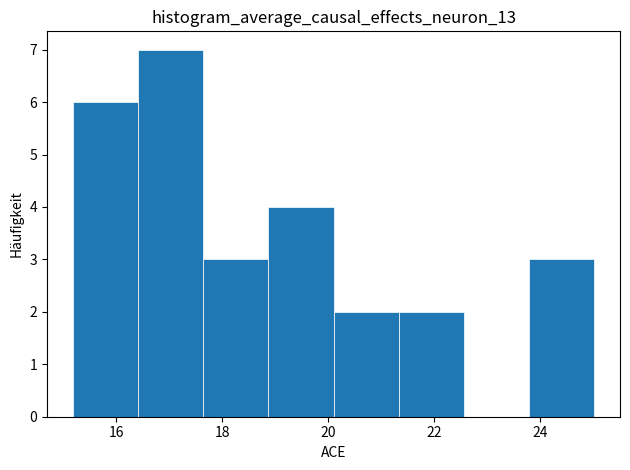

Reading left to right, transcribe this chart: for each bar, give the range it covers on the x-axis and its height. Neither the bar edges nor the heights are printed on the chart, so give them approximately, as read against the axes.

15.2 to 16.4: 6
16.4 to 17.6: 7
17.6 to 18.8: 3
18.8 to 20.0: 4
20.0 to 21.4: 2
21.4 to 22.6: 2
22.6 to 23.8: 0
23.8 to 25.0: 3